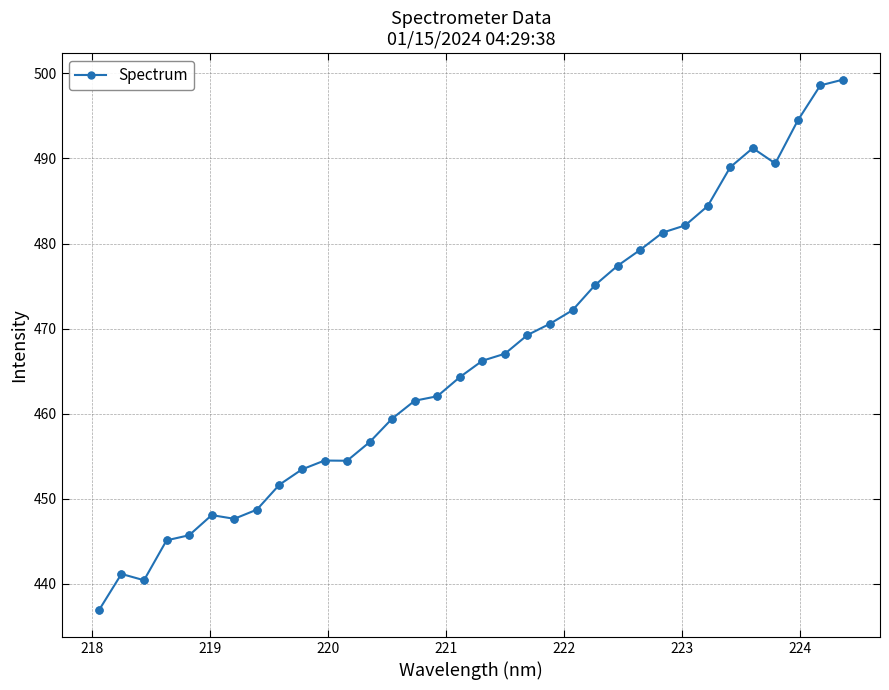

True or false: the data has more than 2 interior local peaks.

True